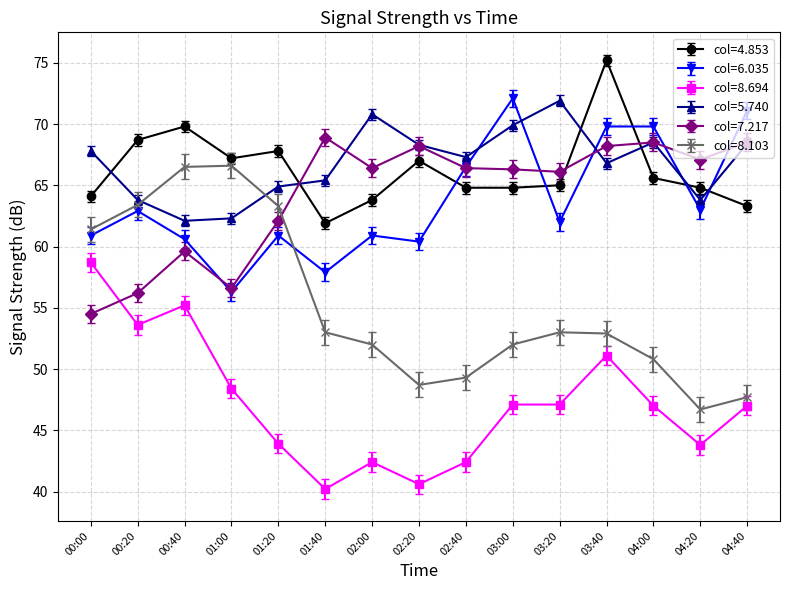

Which category has the highest value across all series?

03:40